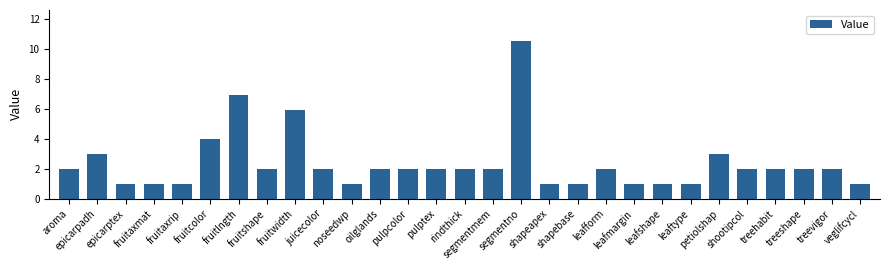

Read the value at treevigor.

2.0